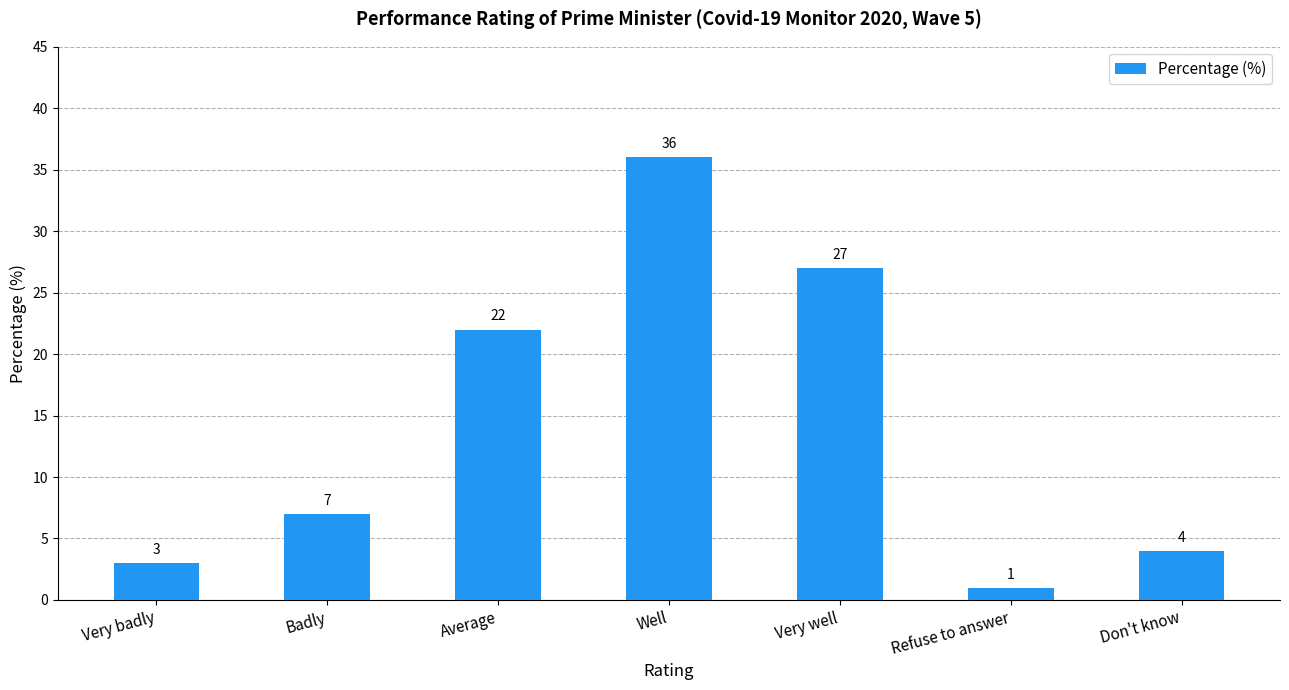

Between Very well and Very badly, which is larger?

Very well